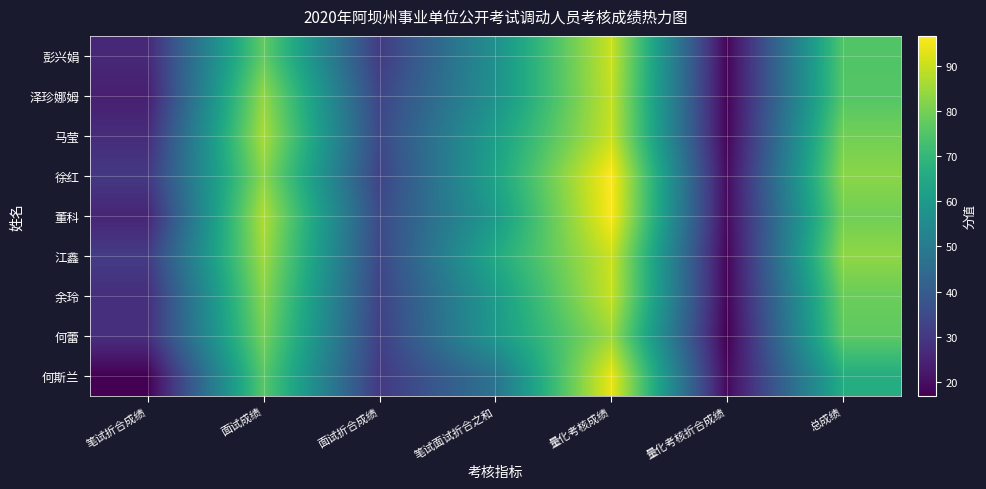

What is the total value across all series at 总成绩?

696.4